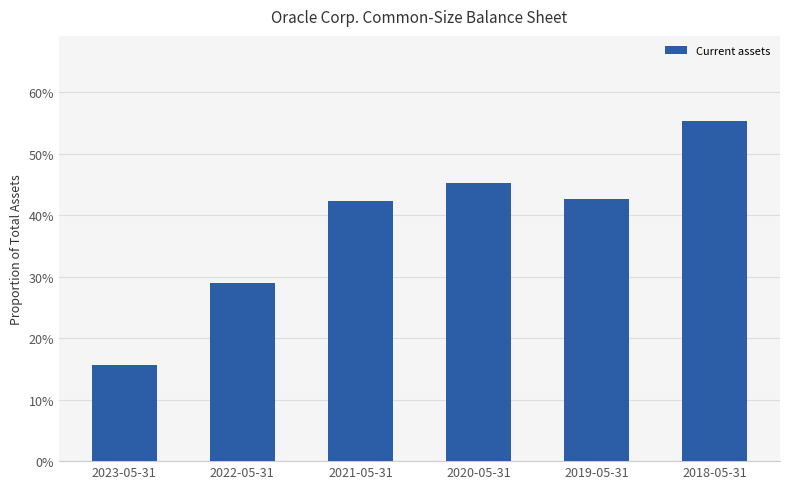

What position from the right is 2019-05-31?

2